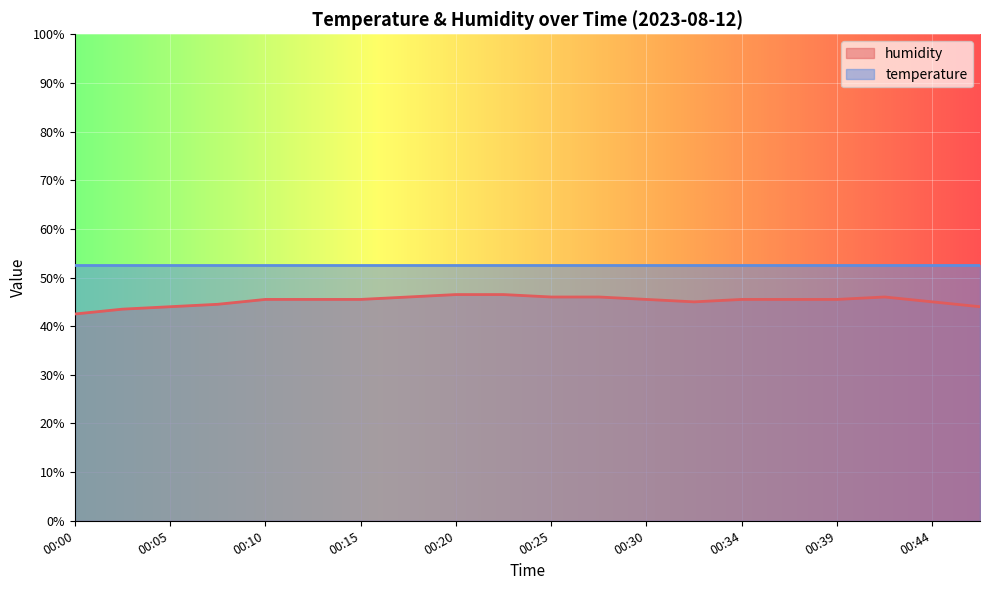

How many values exceed 45?

13